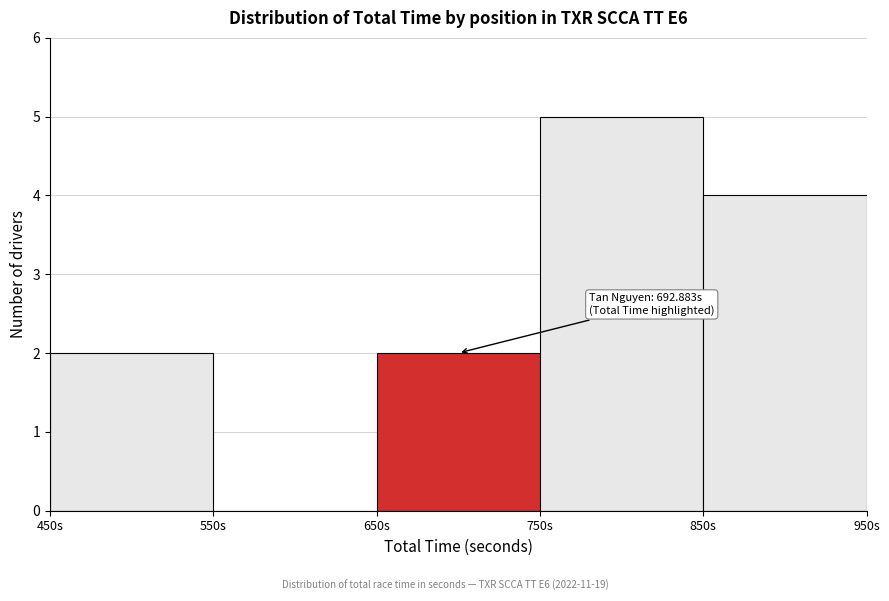

Over which range of the x-axis is the bar tallest?

750 to 850